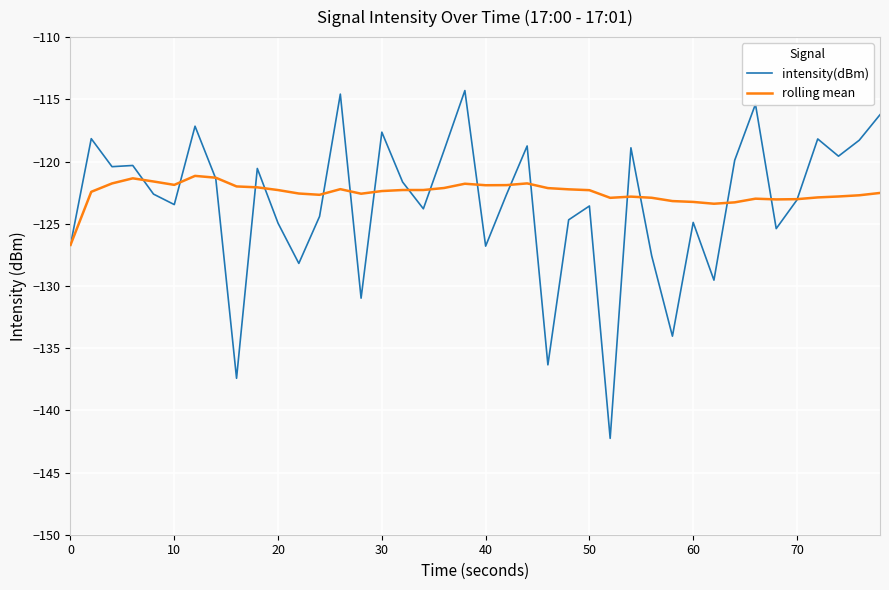

What is the sum of all intensity(dBm) values?

-4933.9